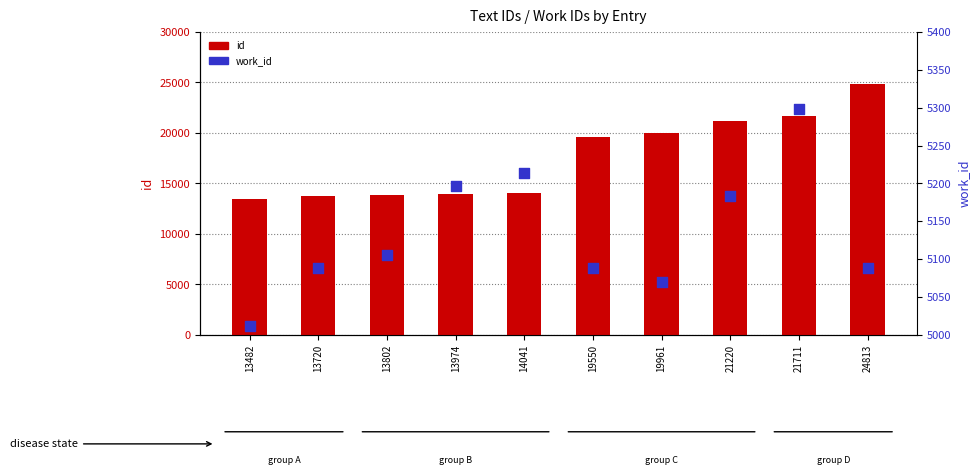

What is the total value across all series at 19961?

25031